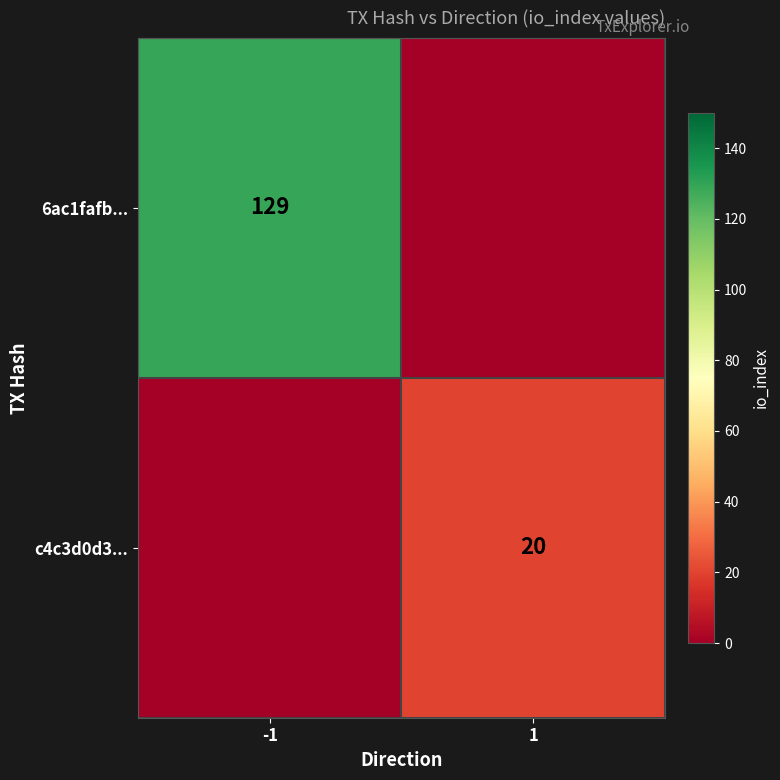

True or false: 6ac1fafb... has a value of 129 at -1.

True